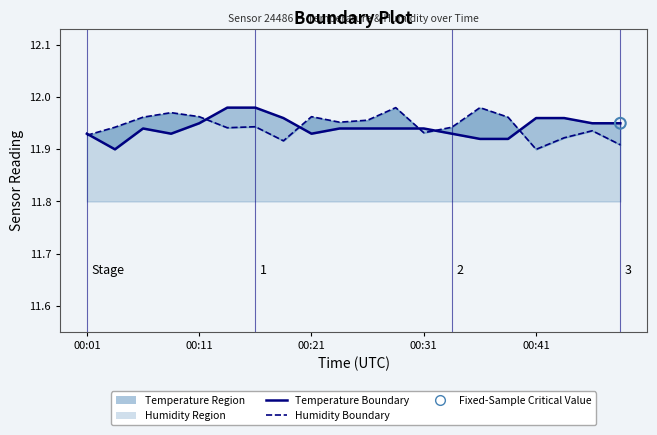

Which series has the largest total across all categories?

Humidity Boundary